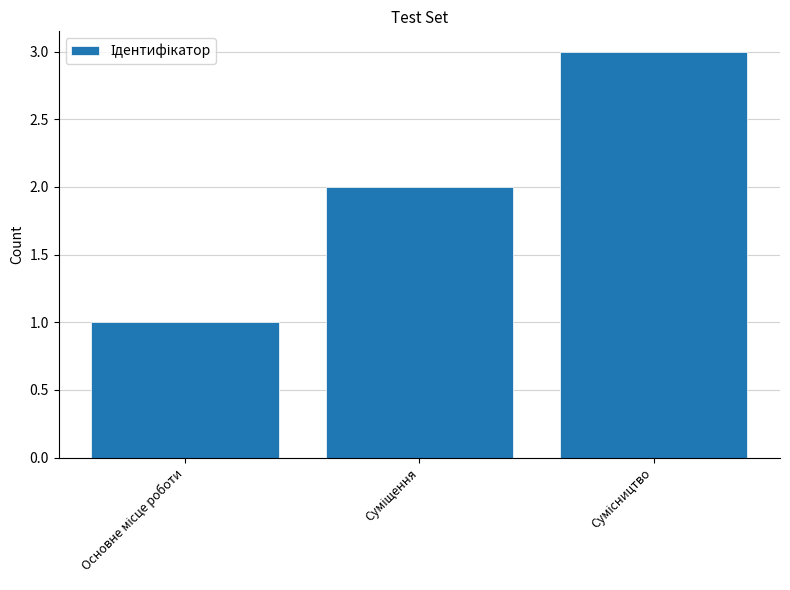

What is the greatest value displayed?

3